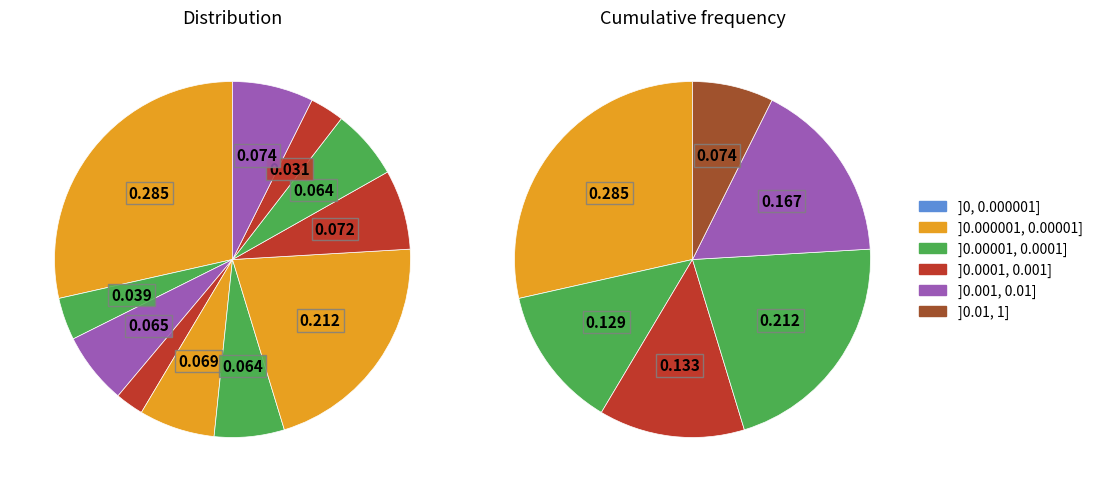

How many slices are in this pie chart?

11